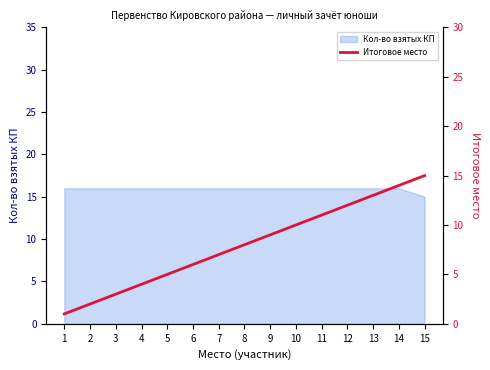

What is the sum of all values?

120